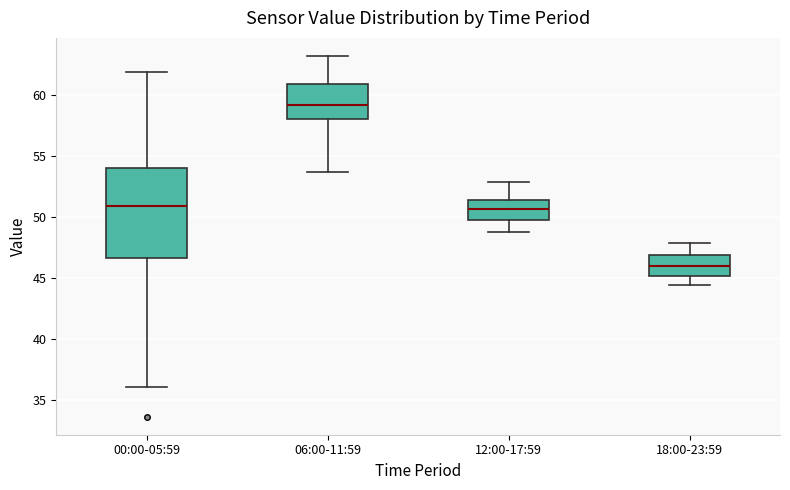

Reading left to right, transcribe this box plot: for each box, give where its median line is, the range the box spans, and where its two whiskers end, as read against the y-axis. The values are not printed on the chart, so give them approximately, as read against the axis.

00:00-05:59: median 51.0, box 46.5 to 54.0, whiskers 36.0 to 62.0
06:00-11:59: median 59.0, box 58.0 to 61.0, whiskers 53.5 to 63.0
12:00-17:59: median 50.5, box 49.5 to 51.5, whiskers 49.0 to 53.0
18:00-23:59: median 46.0, box 45.0 to 47.0, whiskers 44.5 to 48.0